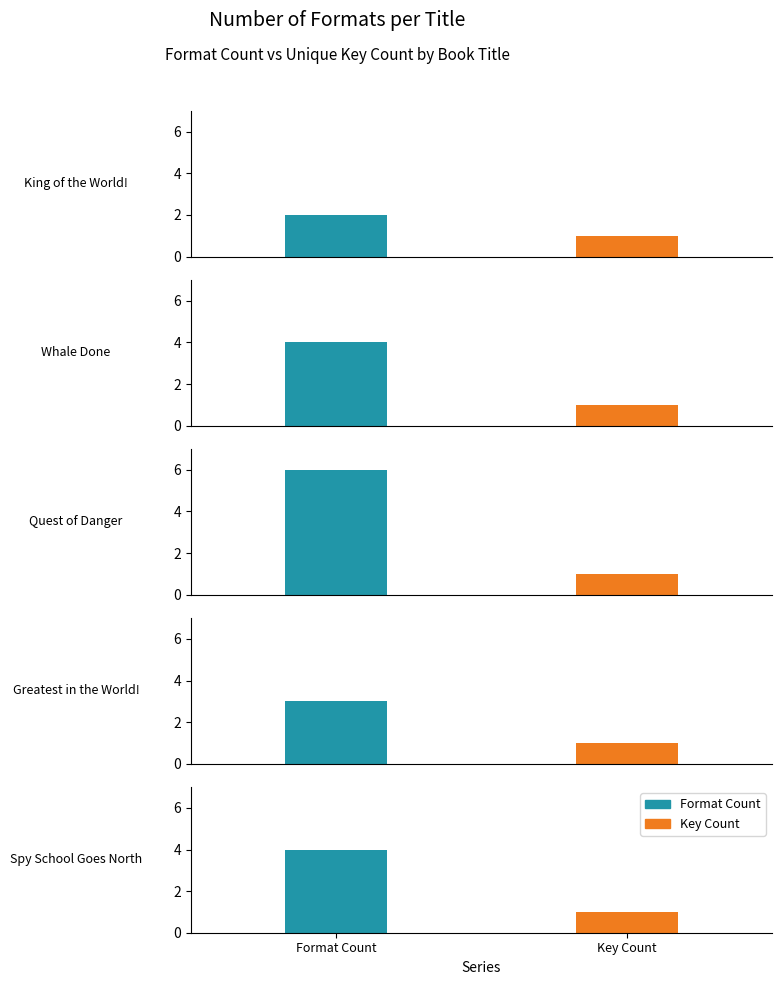

What is the difference between the maximum and minimum values in the Format Count series?

4